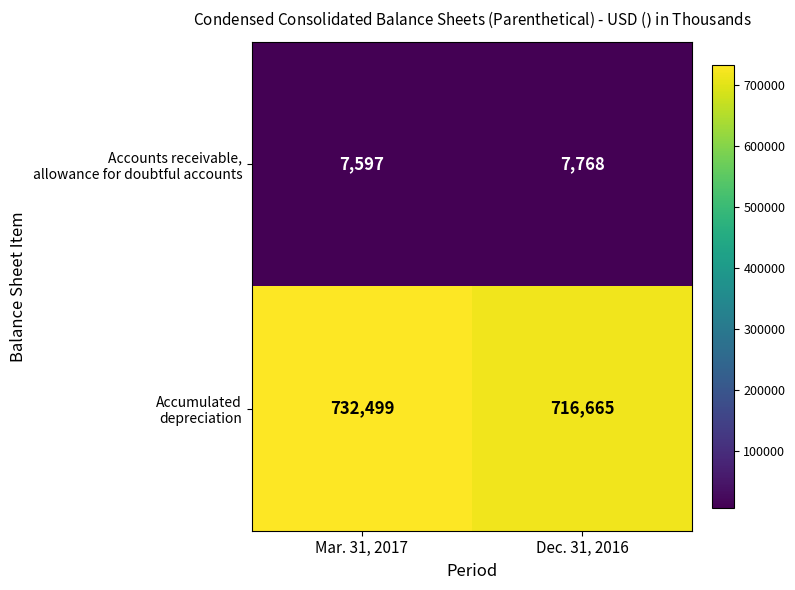

What is the smallest value displayed?

7597